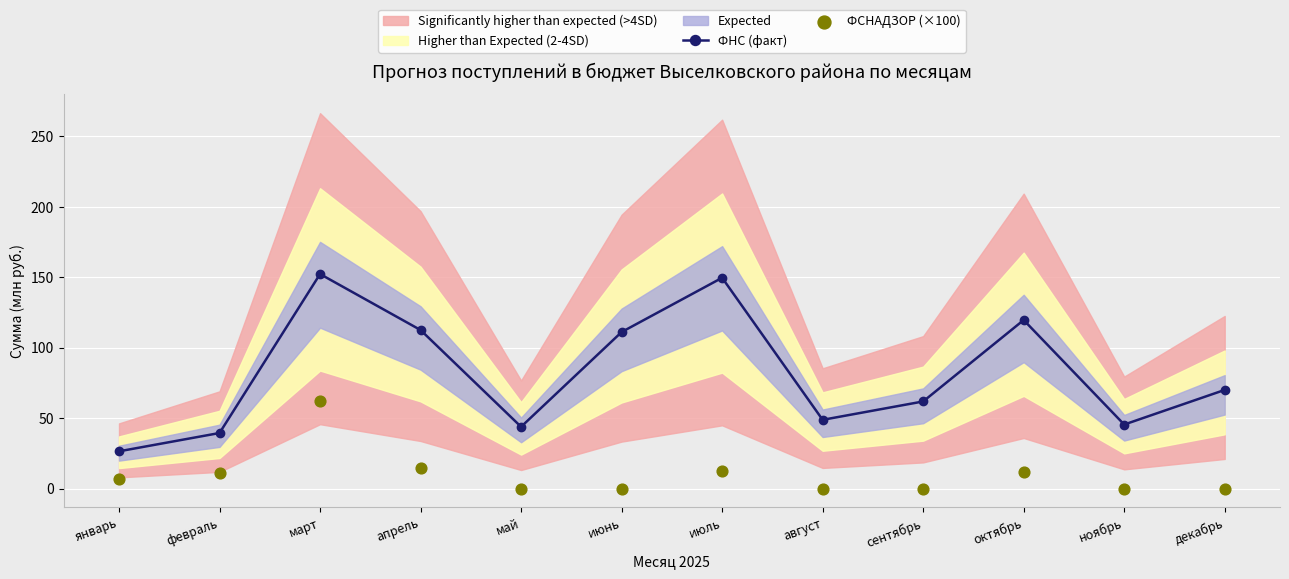

Which series has the largest total across all categories?

ФНС (факт)